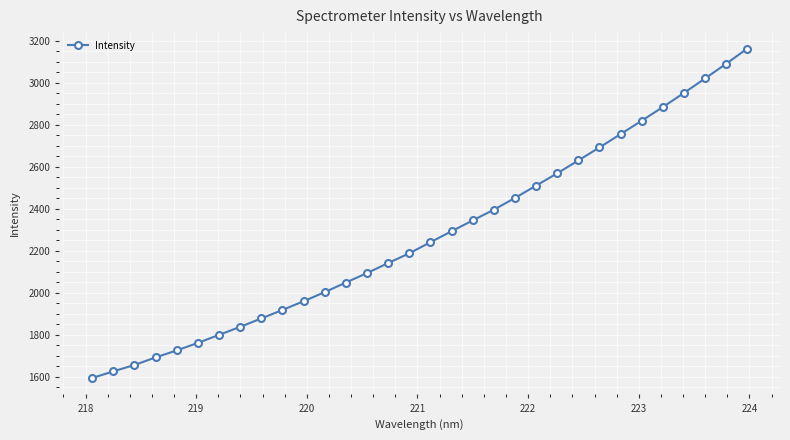

How many data points does each series have?

32